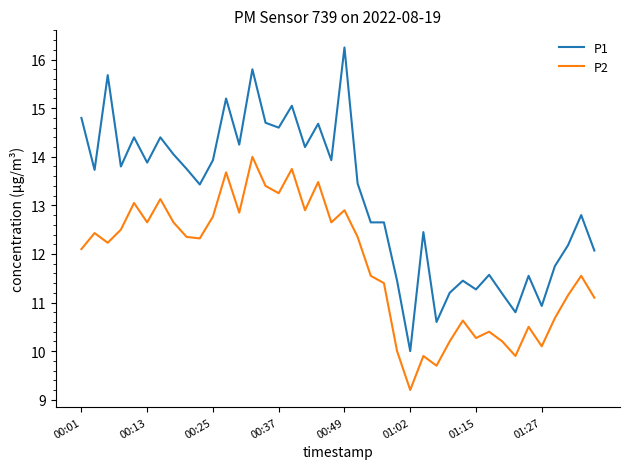

What is the lowest value of the P2 series?

9.2